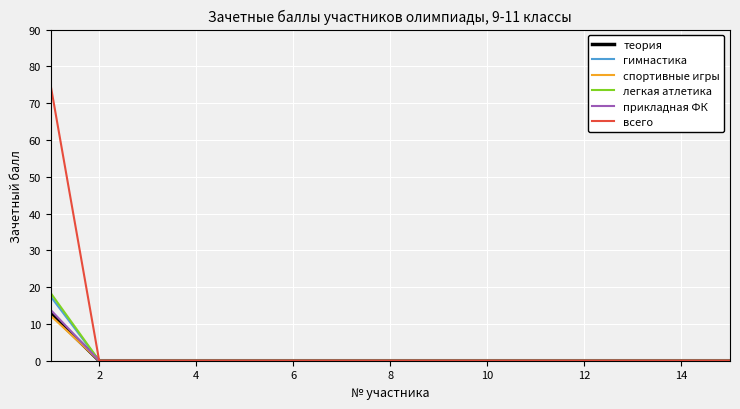

Which series has the widest spread of values?

всего